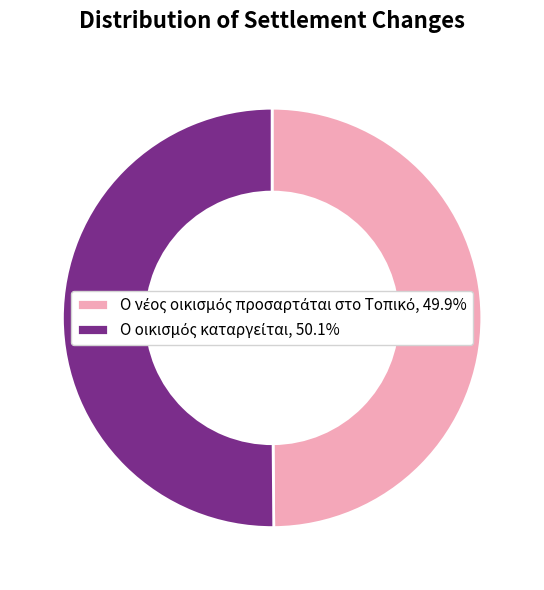

The Ο οικισμός καταργείται slice represents 36% of the pie. True or false?

False